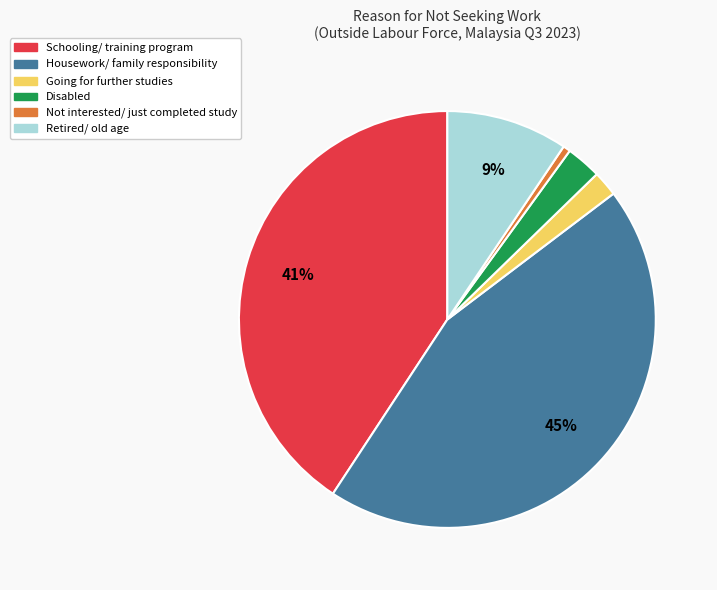

Rank the categories by value from lowest to highest.

Not interested/ just completed study, Going for further studies, Disabled, Retired/ old age, Schooling/ training program, Housework/ family responsibility